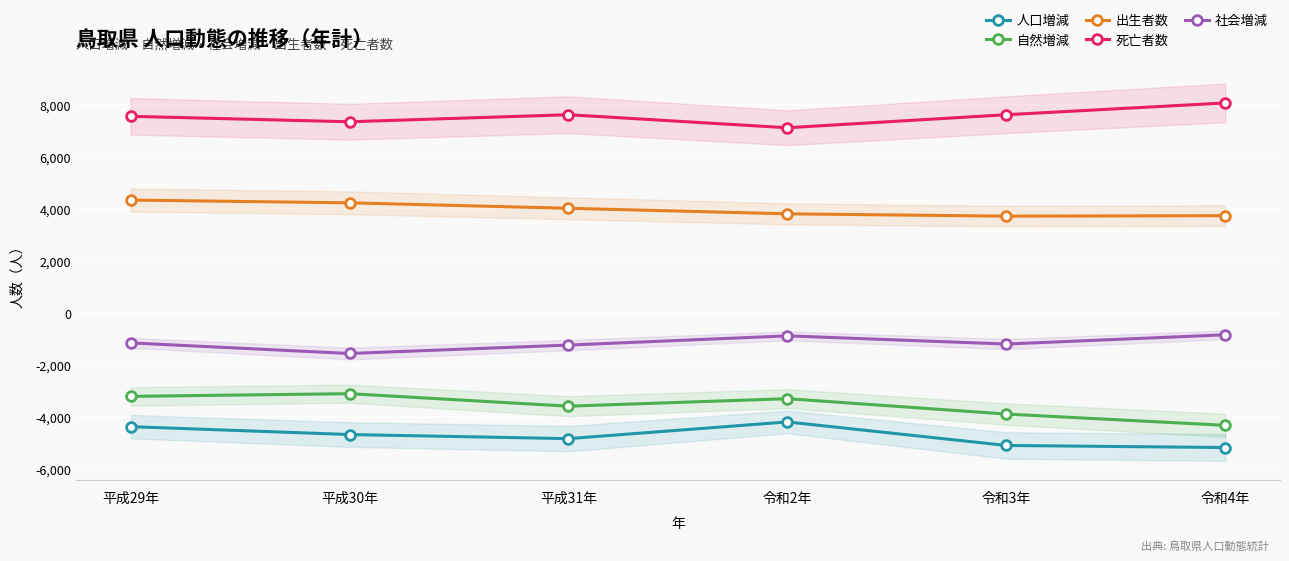

The 人口増減 series shows -5188 at 令和4年. True or false?

True